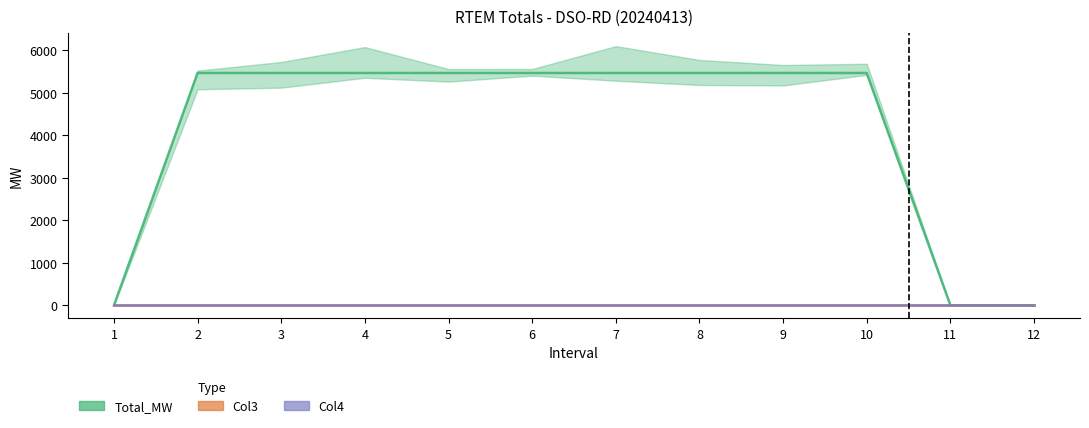

How many lines are shown in the chart?

3